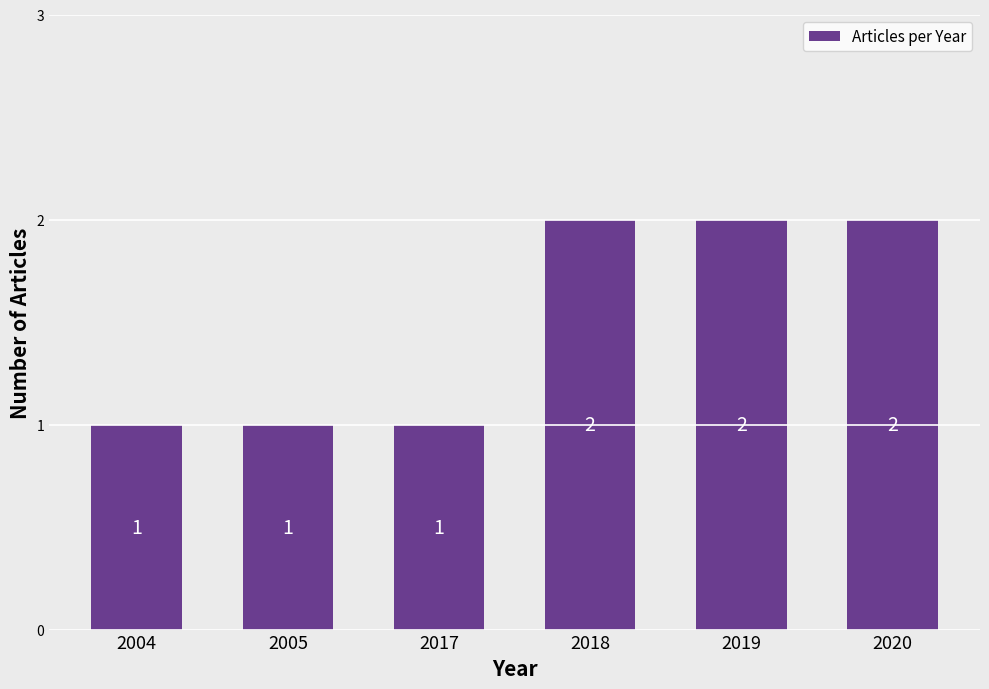

Count the values in the range 1 to 2.

6